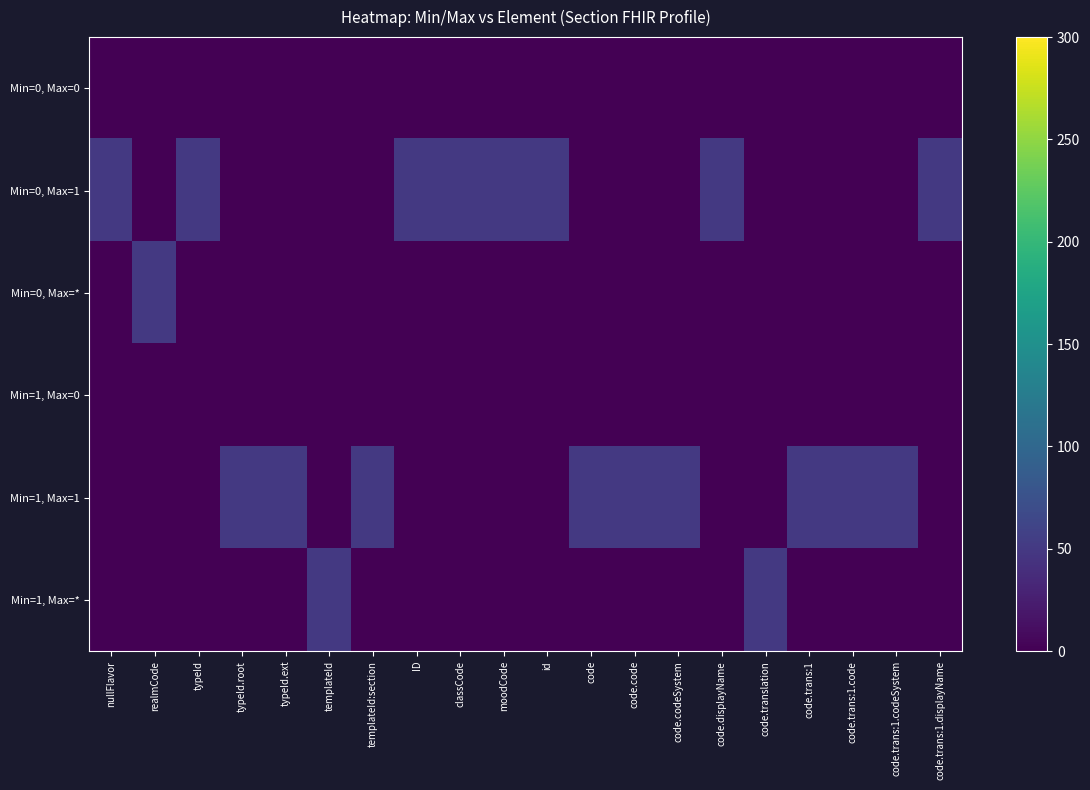

What is the total value across all series at classCode?

50